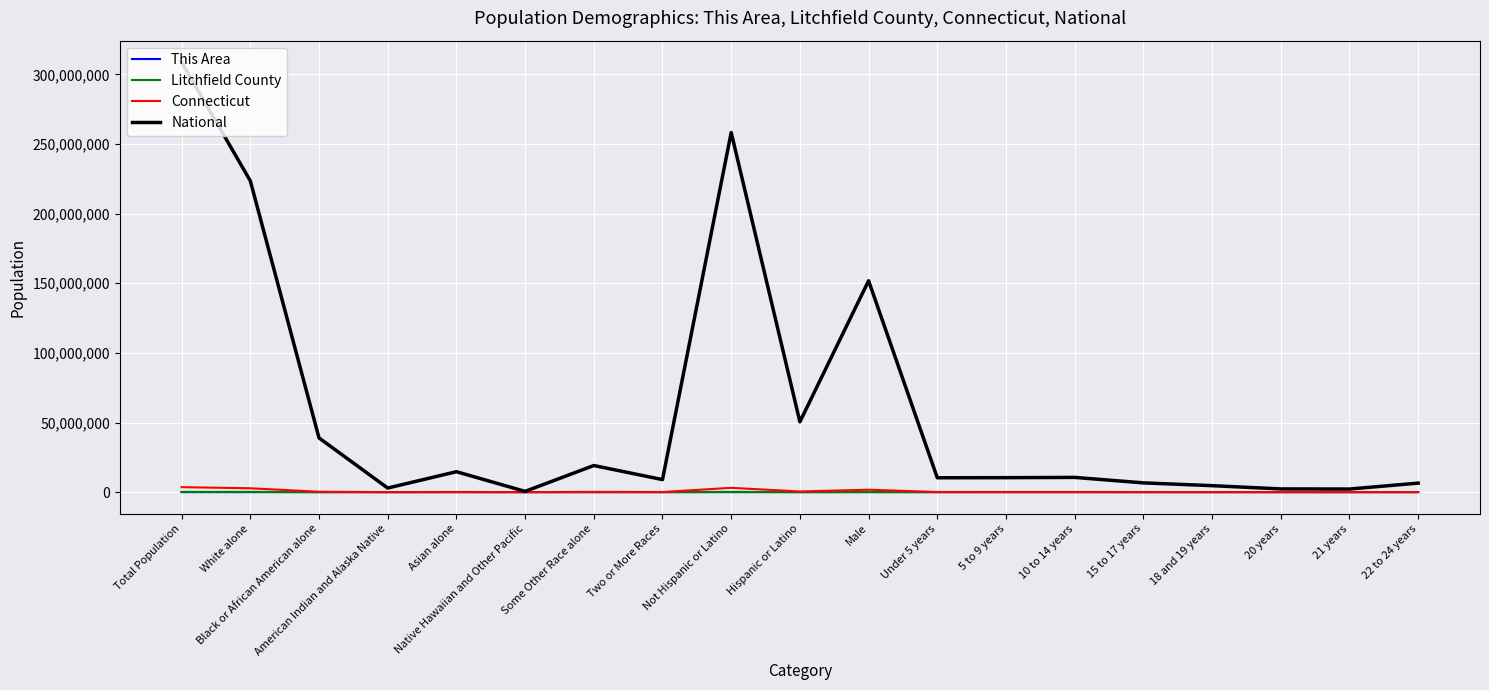

Which series changed the most between White alone and American Indian and Alaska Native?

National